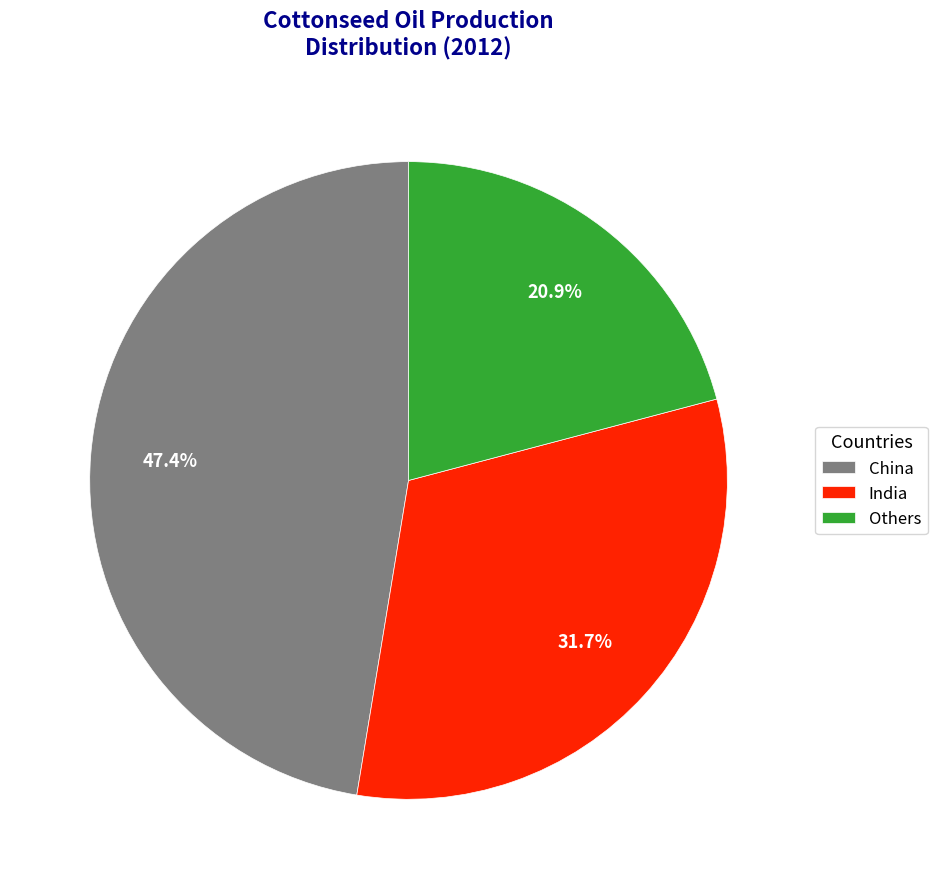

What percentage is NOT represented by Others?

79.1%